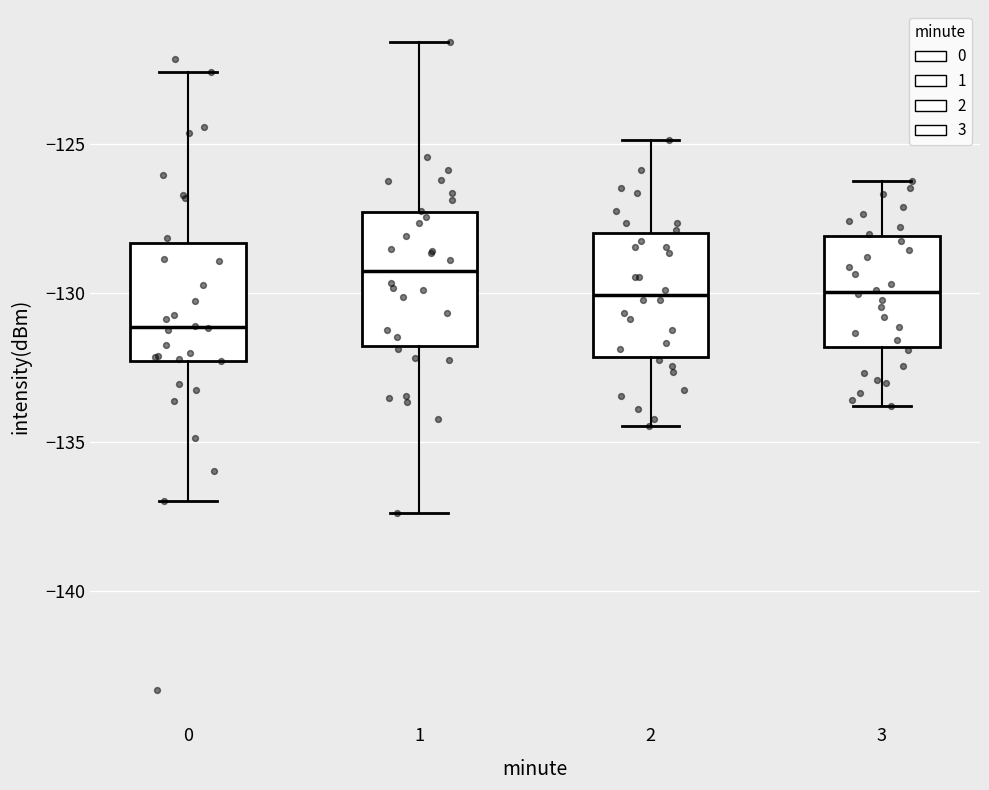

Where does the median line of the box at x = 3 sit on the y-axis? The values are not printed on the chart, so give them approximately, as read against the axis.

-130.0